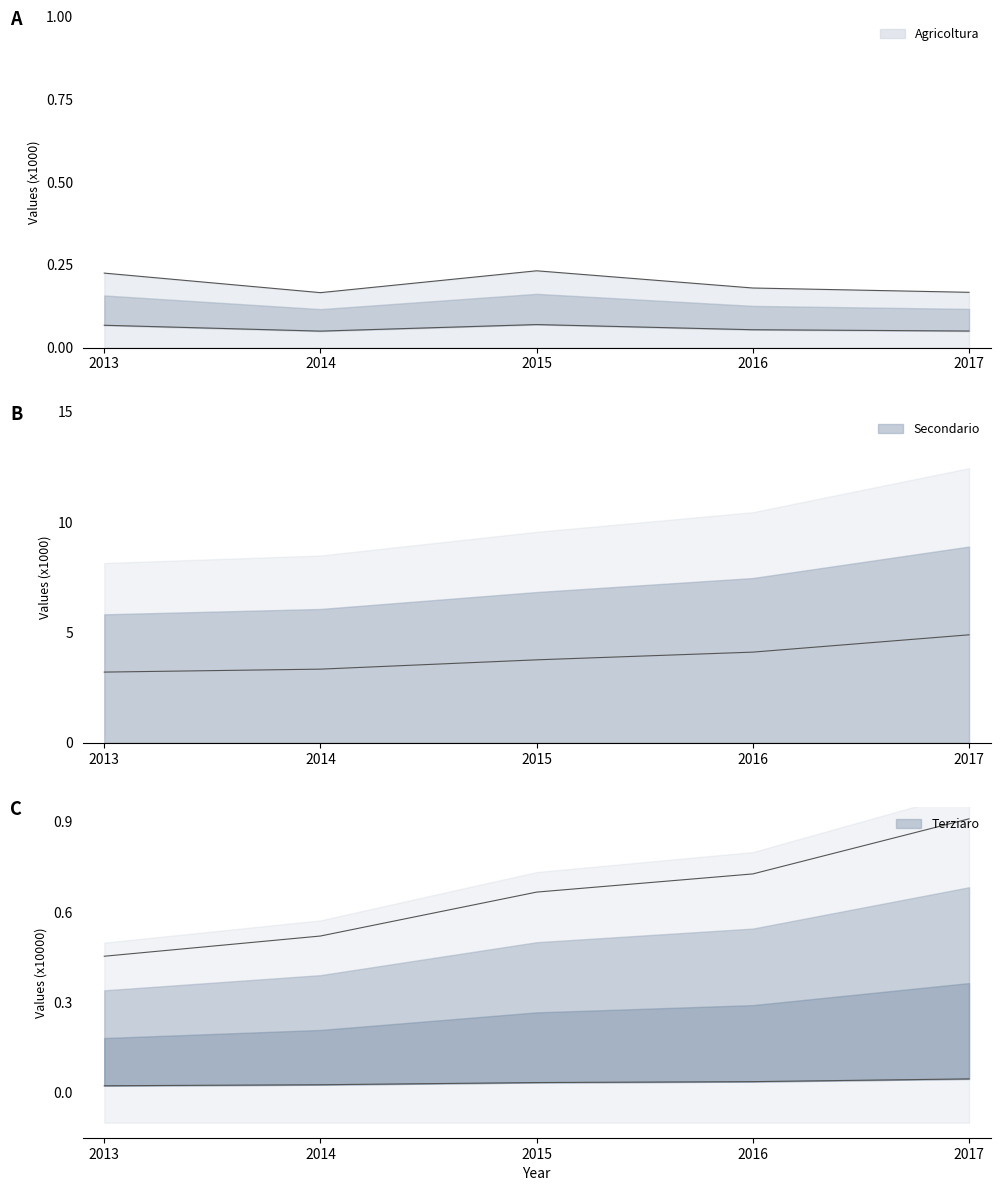

Reading right to left, transcribe all the data shown in this chart.

Agricoltura: 2017=0.1	2016=0.1	2015=0.1	2014=0.0	2013=0.1
Secondario: 2017=4.9	2016=4.1	2015=3.8	2014=3.3	2013=3.2
Terziaro: 2017=0.9	2016=0.7	2015=0.7	2014=0.5	2013=0.5